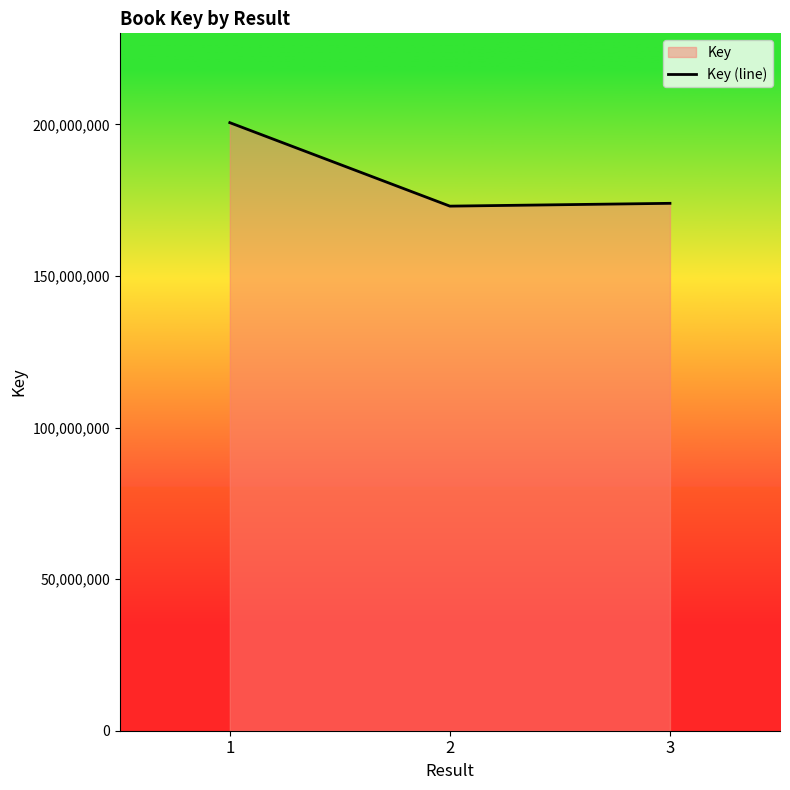

True or false: the data shows 200539092 at 1.

True